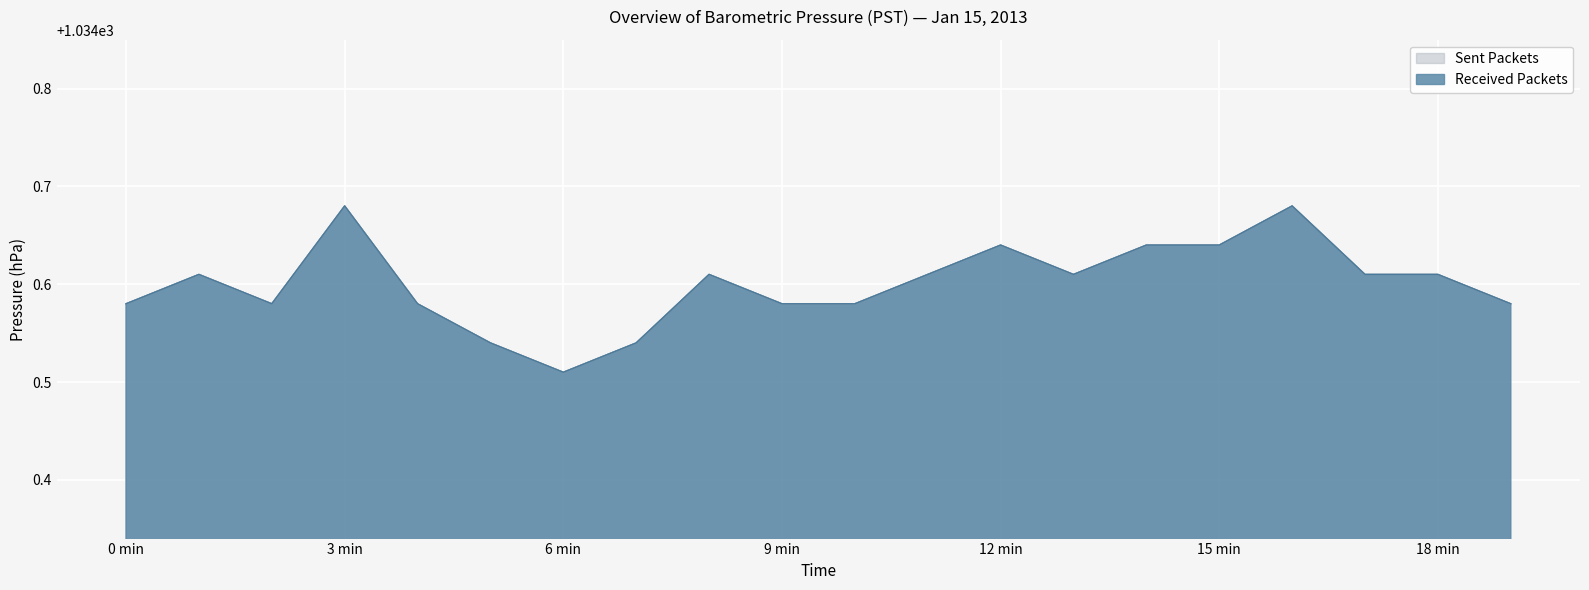

What is the value of the Received Packets point at the 8th from the left?

1034.5